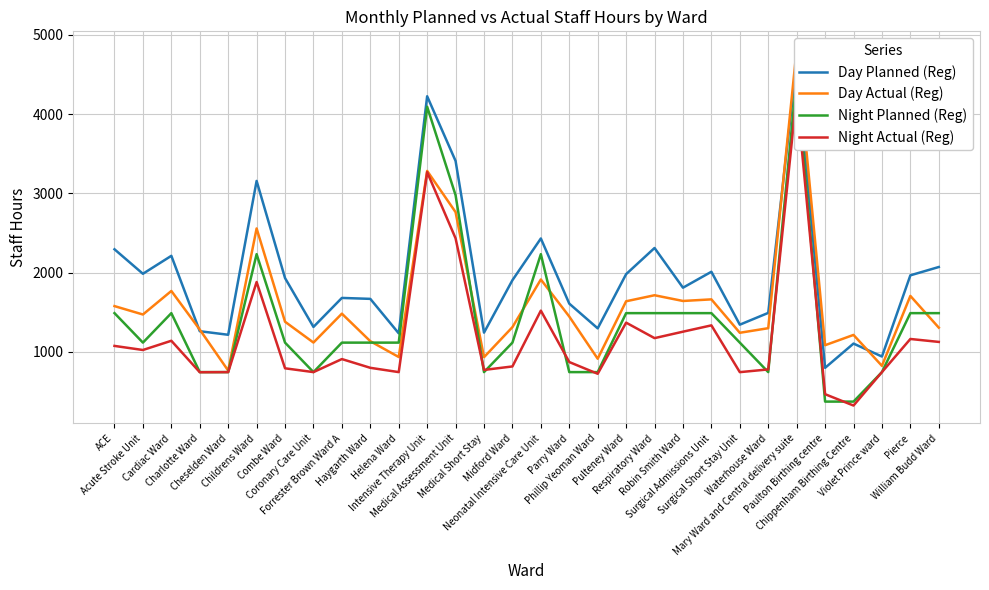

Between Neonatal Intensive Care Unit and Surgical Admissions Unit, which series saw the biggest shift?

Night Planned (Reg)